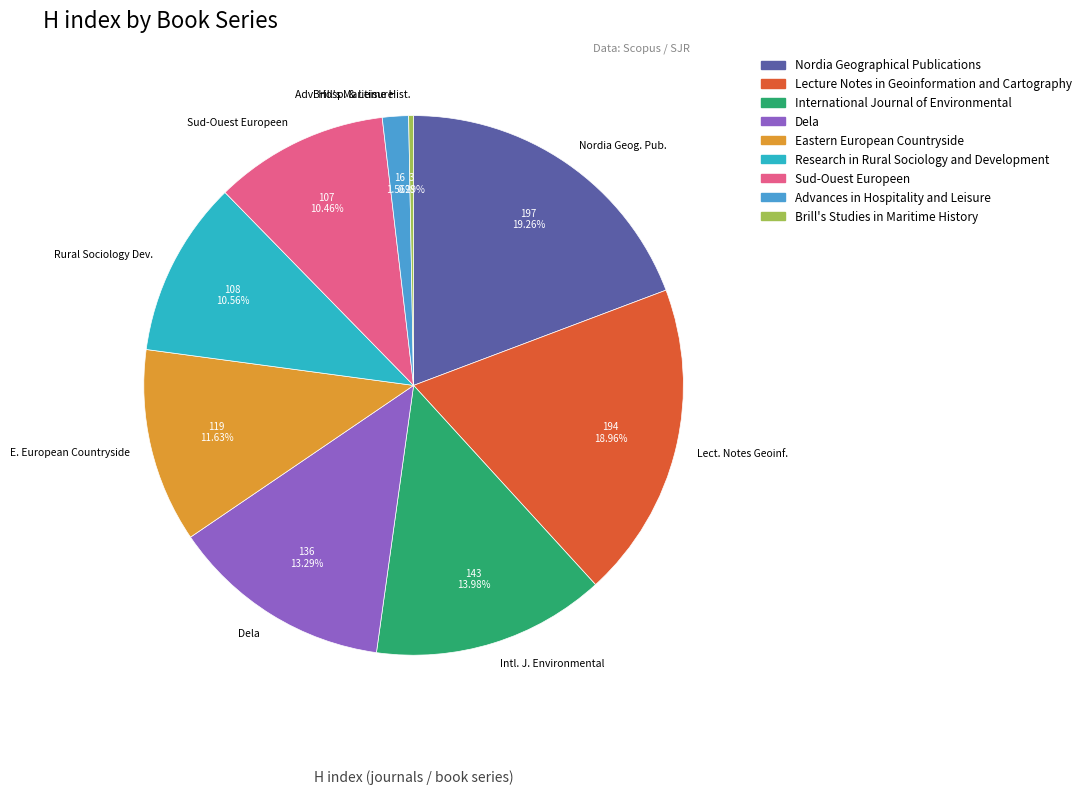

What is the smallest slice in the pie chart?

Brill's Maritime Hist.